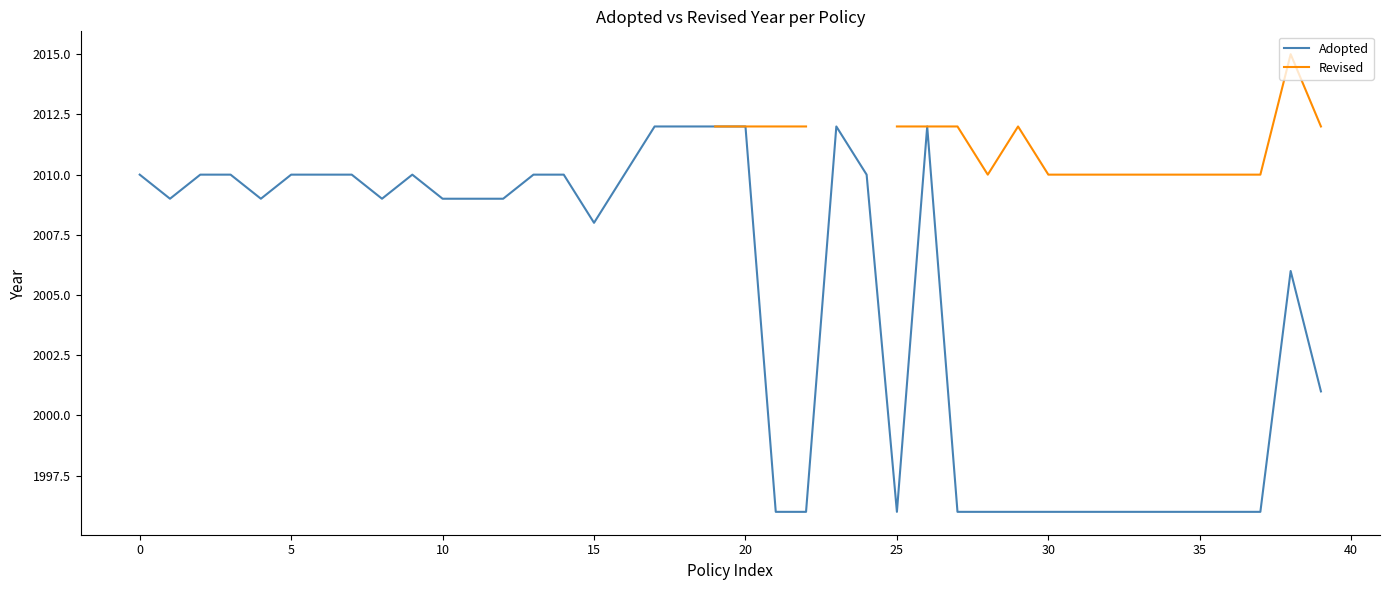

Is the value of Revised at 5 greater than the value of Adopted at 32?

No